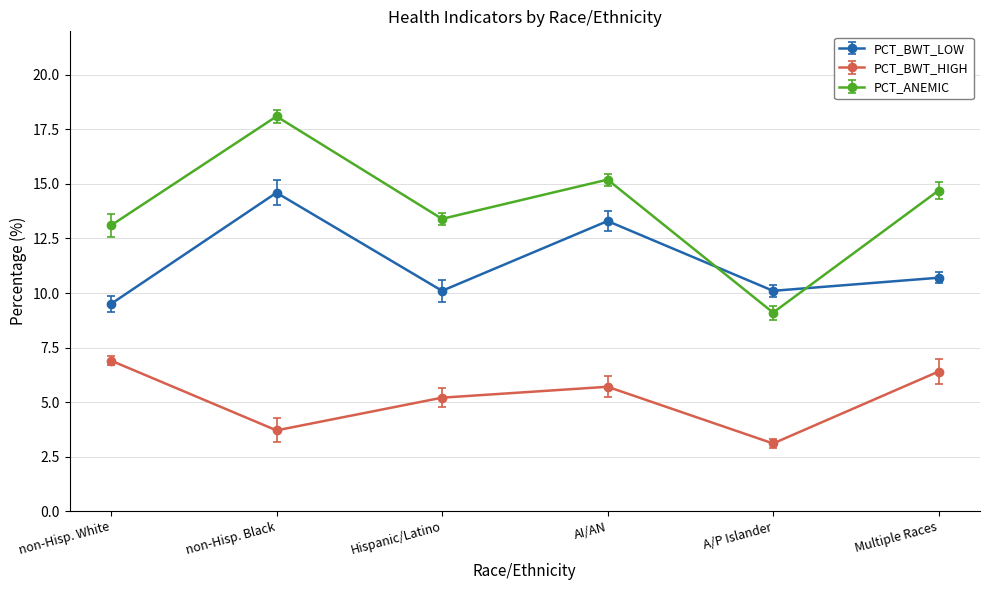

At how many categories does at least one series exceed 10?

6